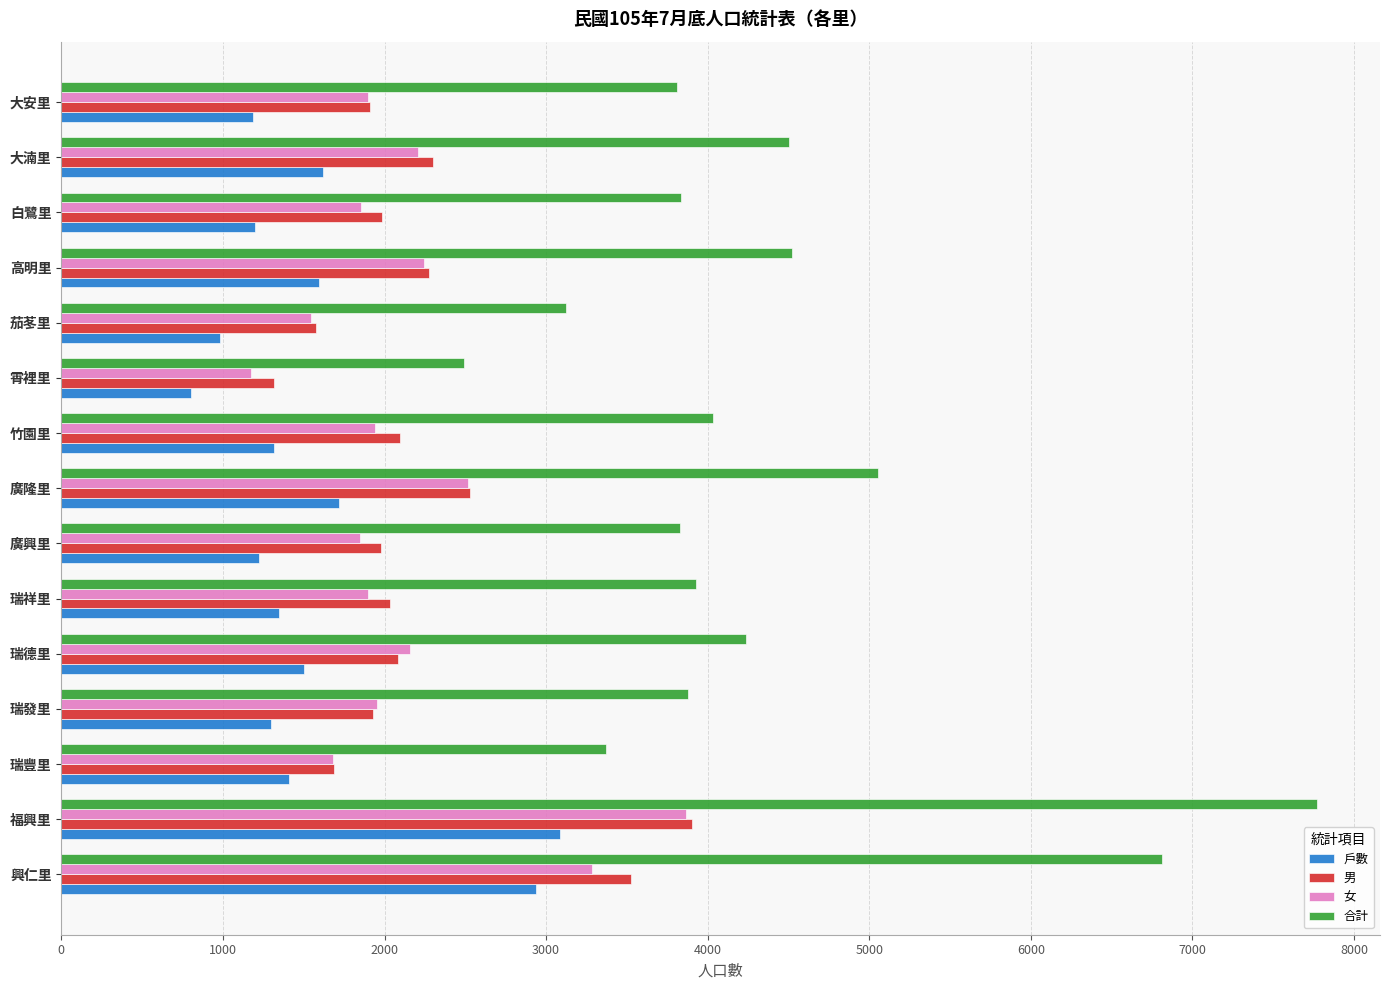

Which label corresponds to the smallest value in the chart?

霄裡里